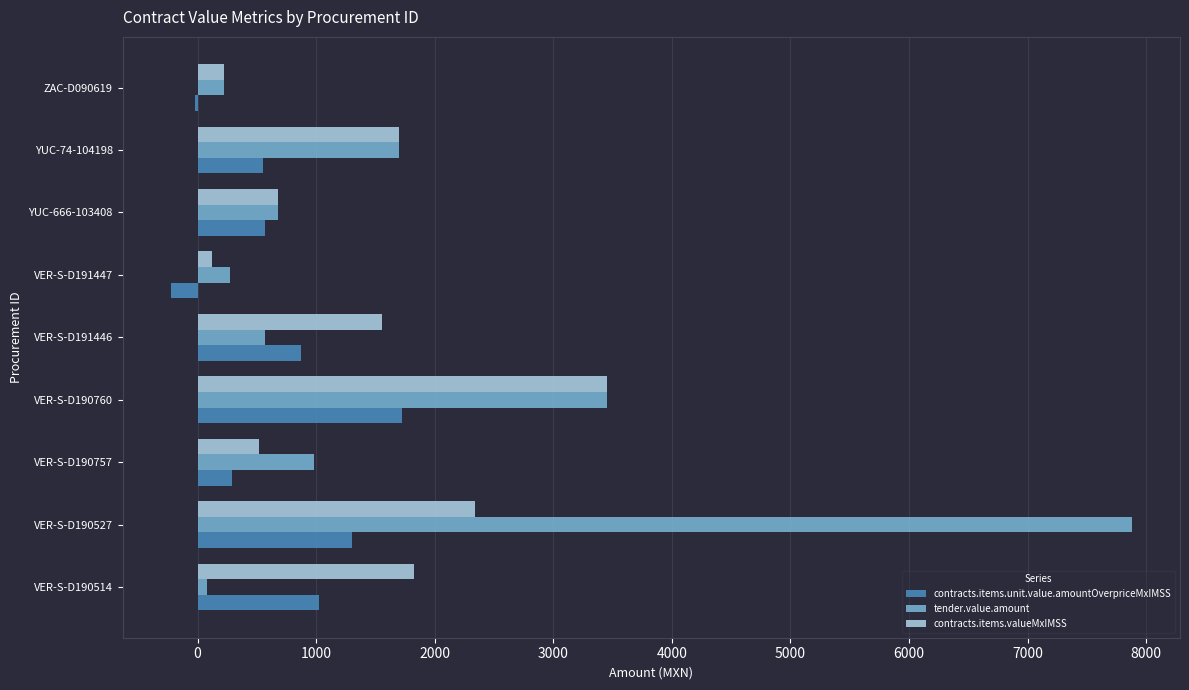

Is the value of contracts.items.unit.value.amountOverpriceMxIMSS at VER-S-D190757 greater than the value of tender.value.amount at VER-S-D190527?

No